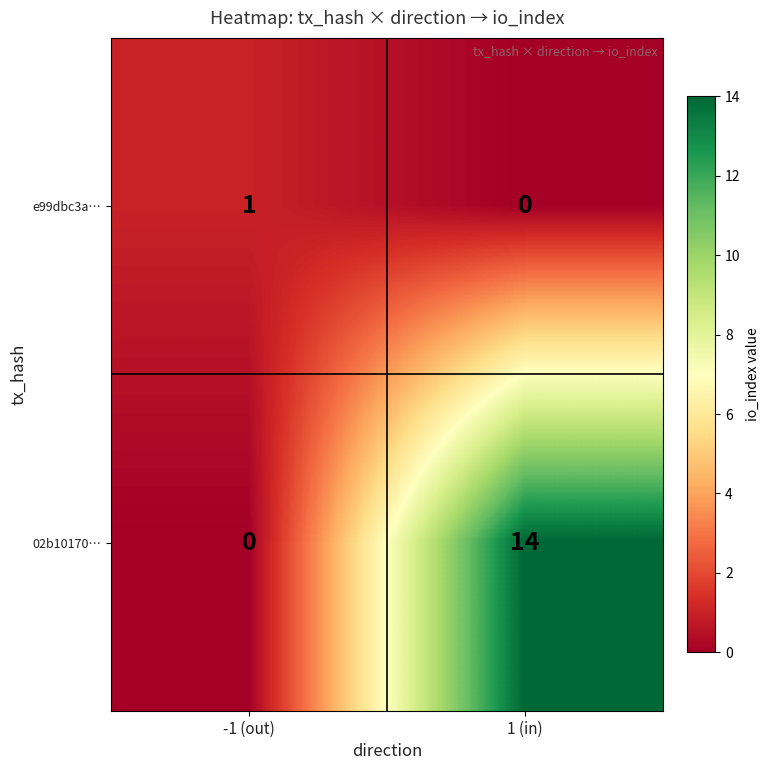

Reading left to right, list all the values displayed in this chart.

e99dbc3a…: -1 (out)=1	1 (in)=0
02b10170…: -1 (out)=0	1 (in)=14